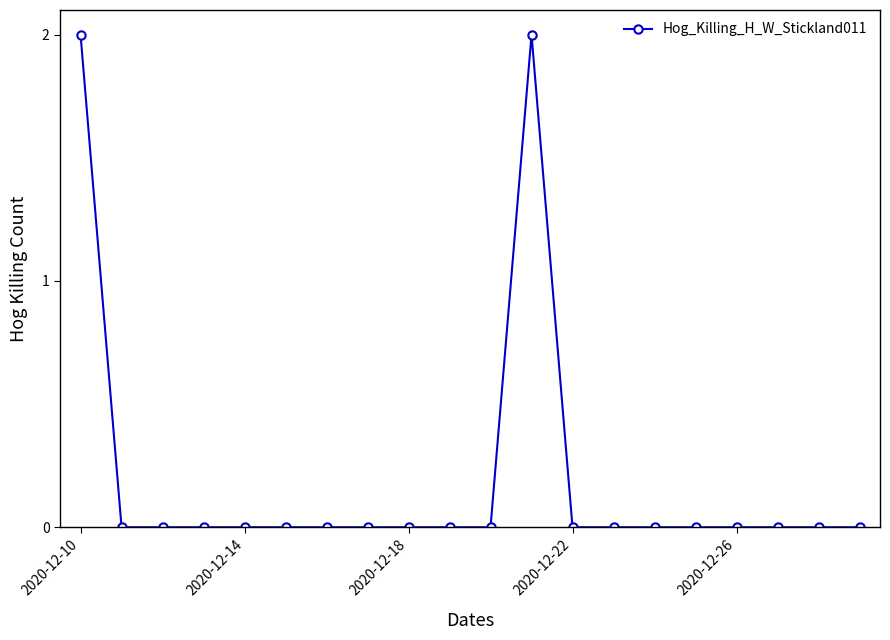

What is the sum of all values?

4